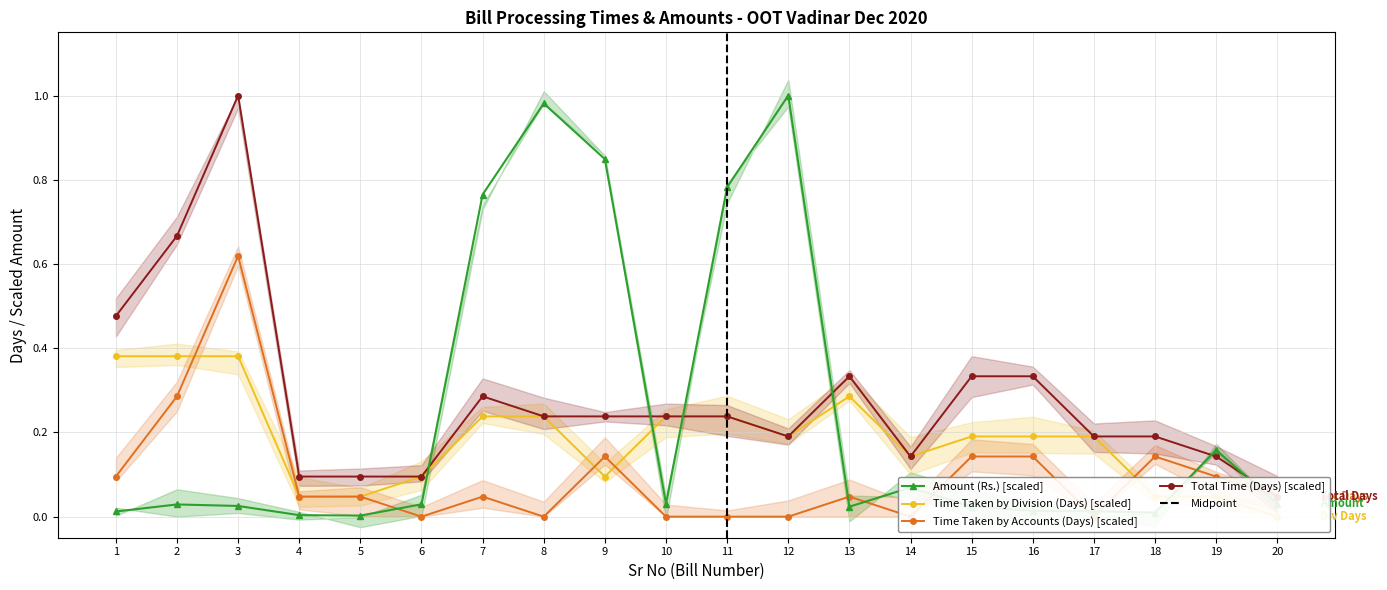

The Total Time (Days) series shows 0.3 at 1. True or false?

False